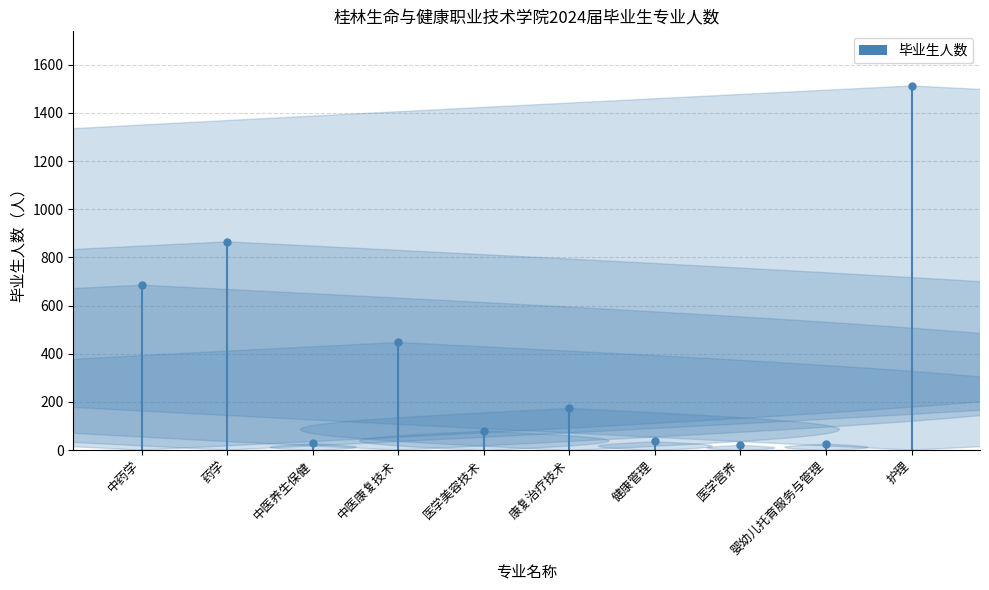

How many data points does each series have?

10